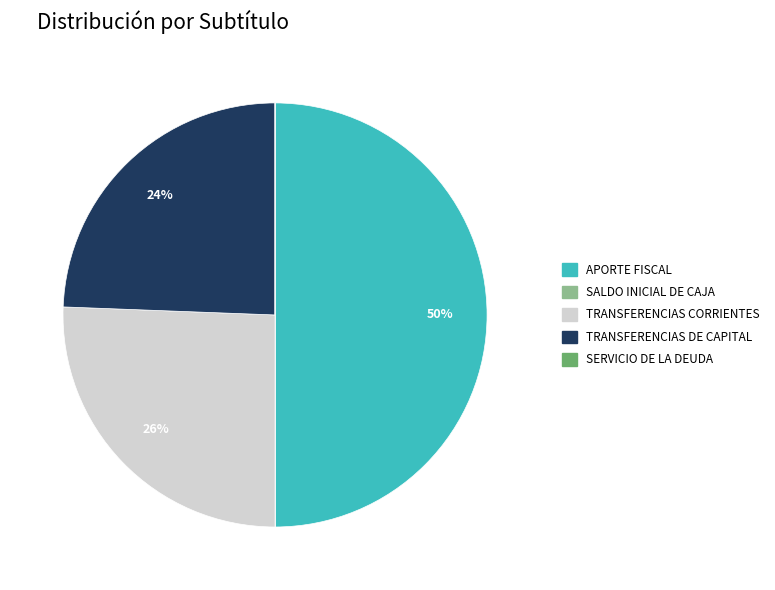

Is TRANSFERENCIAS CORRIENTES the majority of the pie?

No